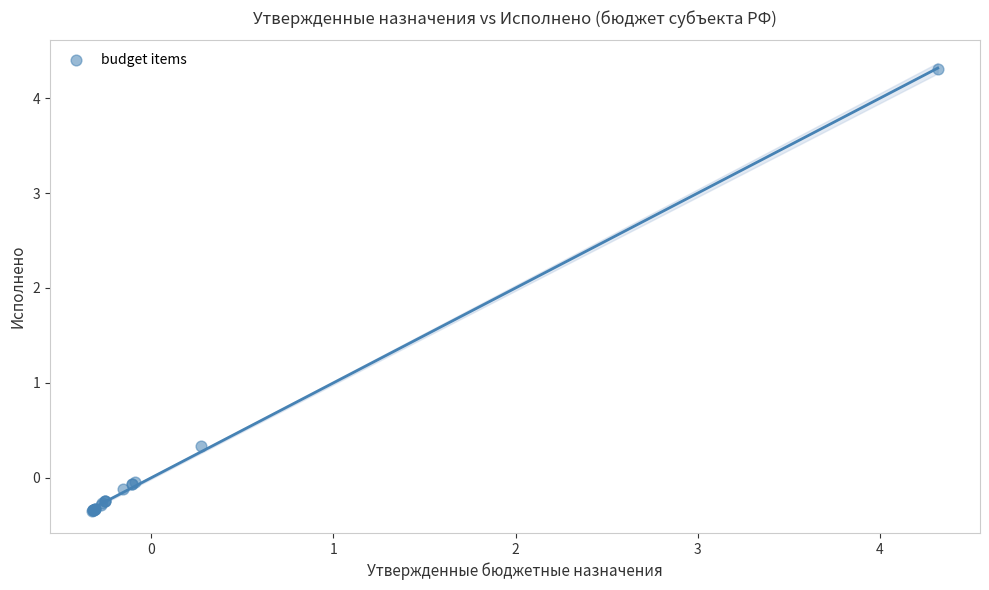

What Y value in the scatter plot is closest to 1?

0.3